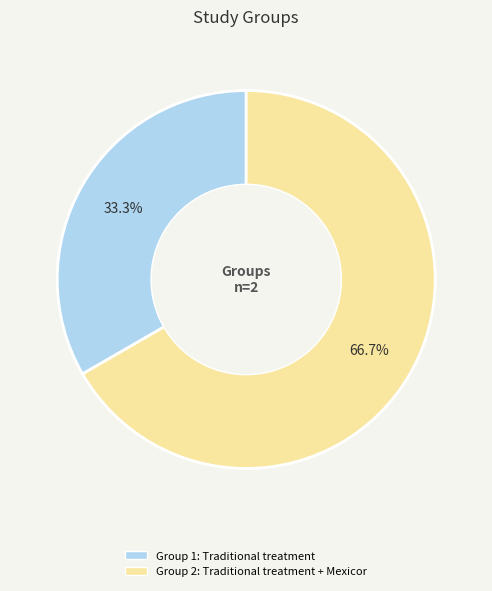

Which has a higher value, Group 2: Traditional treatment + Mexicor or Group 1: Traditional treatment?

Group 2: Traditional treatment + Mexicor